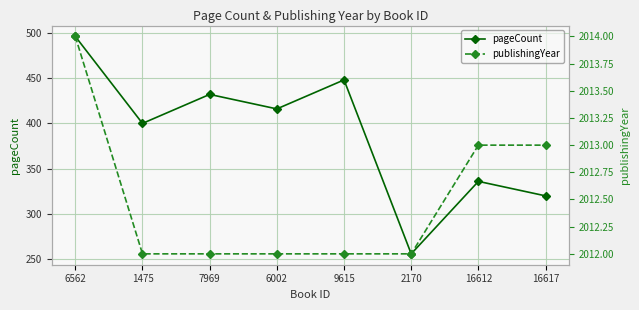

Which series has the widest spread of values?

pageCount